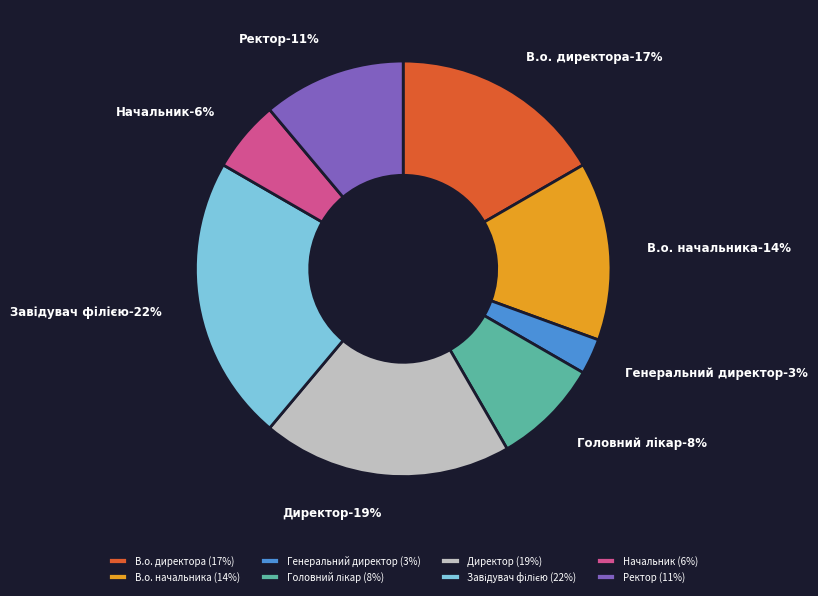

To the nearest percent, what is the combined percentage of В.о. начальника and Завідувач філією?

36%